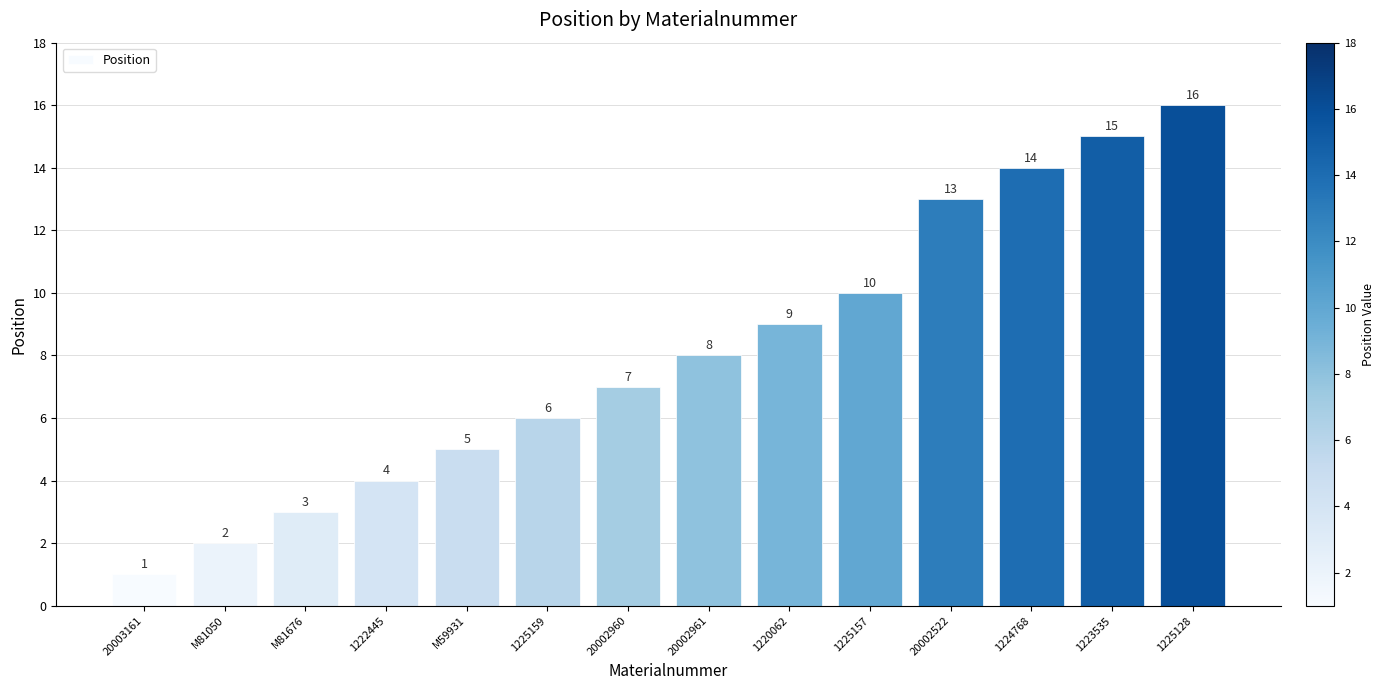

The value at 1224768 is 14. True or false?

True